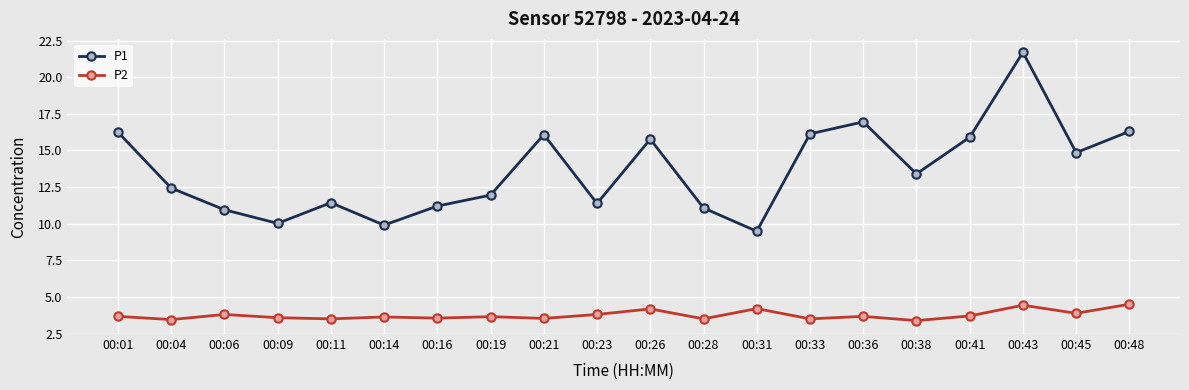

Where is the first local minimum for P1?

00:09